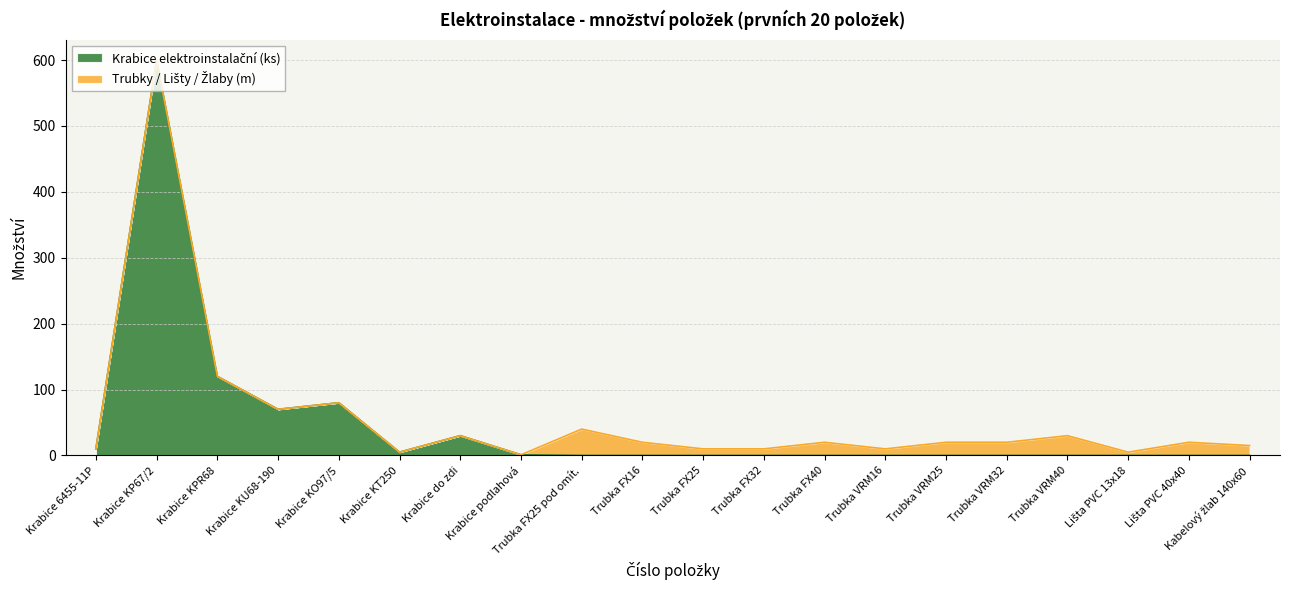

At which category is the sum across all series the highest?

Krabice KP67/2